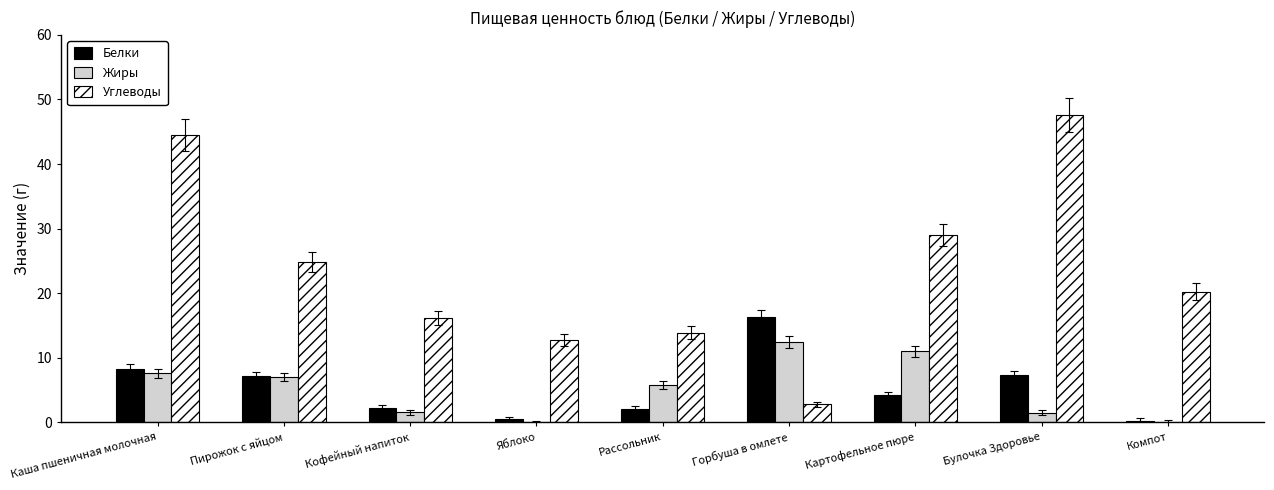

What is the sum of all Белки values?

48.5